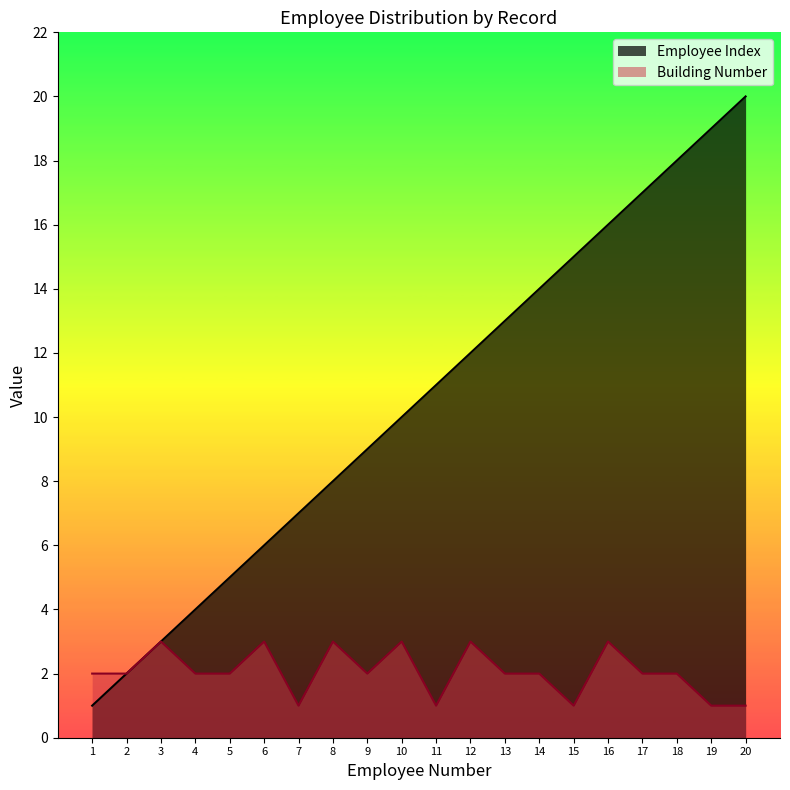

What is the difference between the second highest and minimum values in the Building Number series?

2